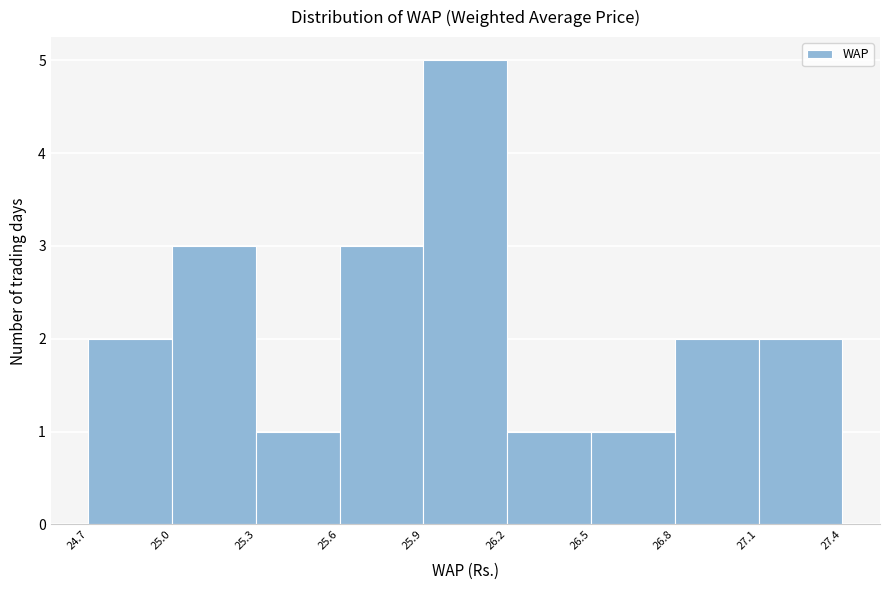

How tall is the bar that spans 25.9 to 26.2 on the x-axis? The values are not printed on the chart, so give them approximately, as read against the axis.

5